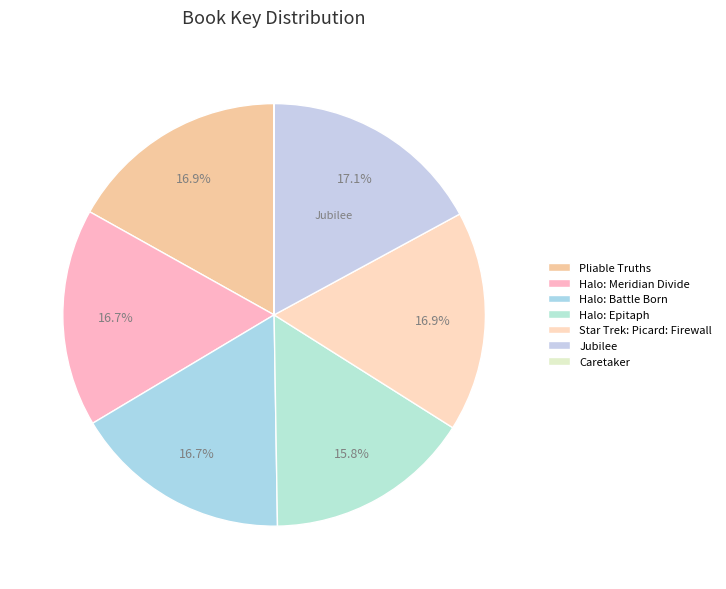

How many slices are in this pie chart?

7